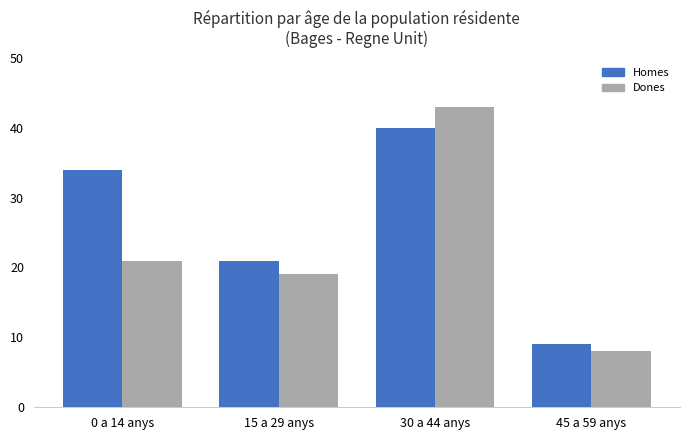

At which label is Dones closest to 25?

0 a 14 anys